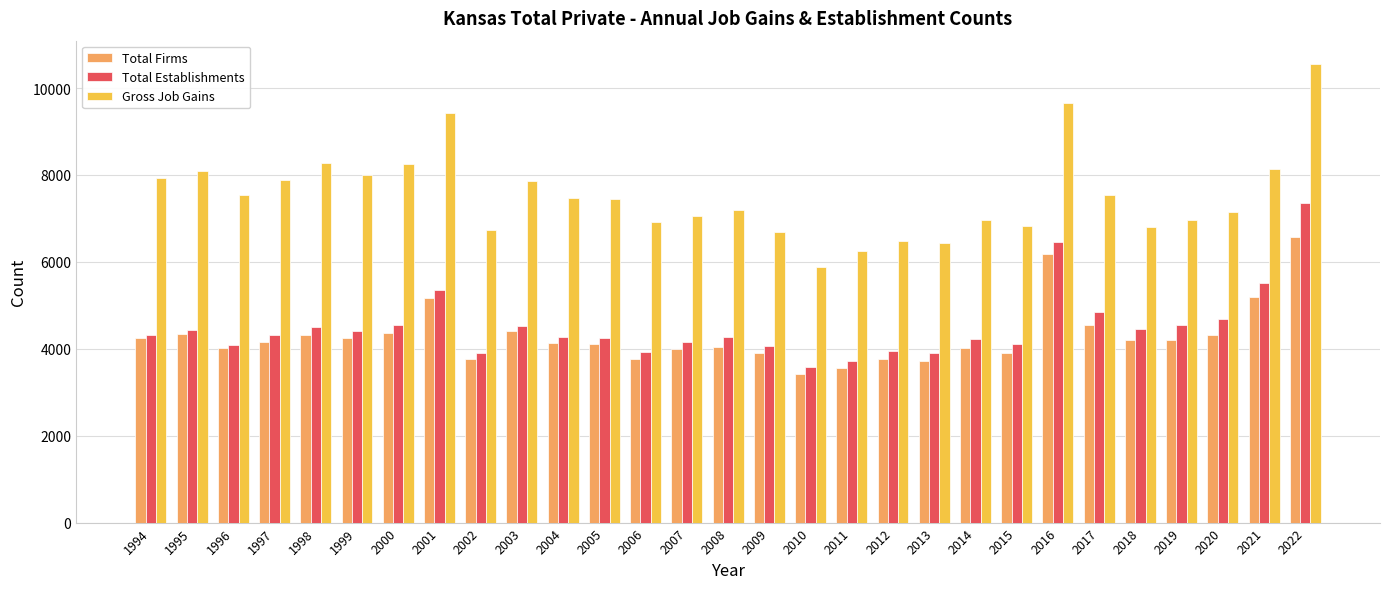

Which series has the largest range (max minus min)?

Gross Job Gains